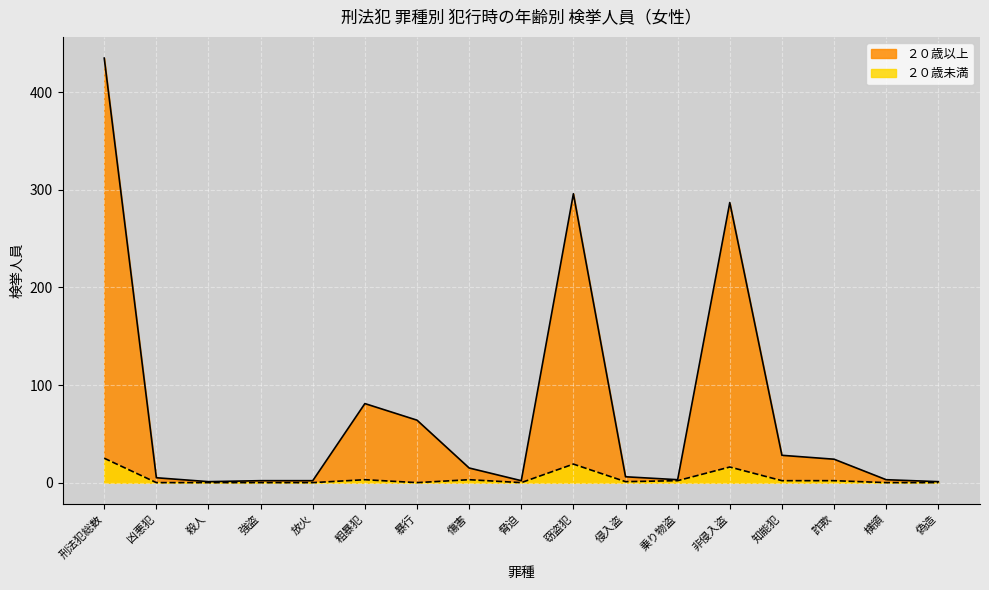

The value of ２０歳未満 at 非侵入盗 is 7. True or false?

False